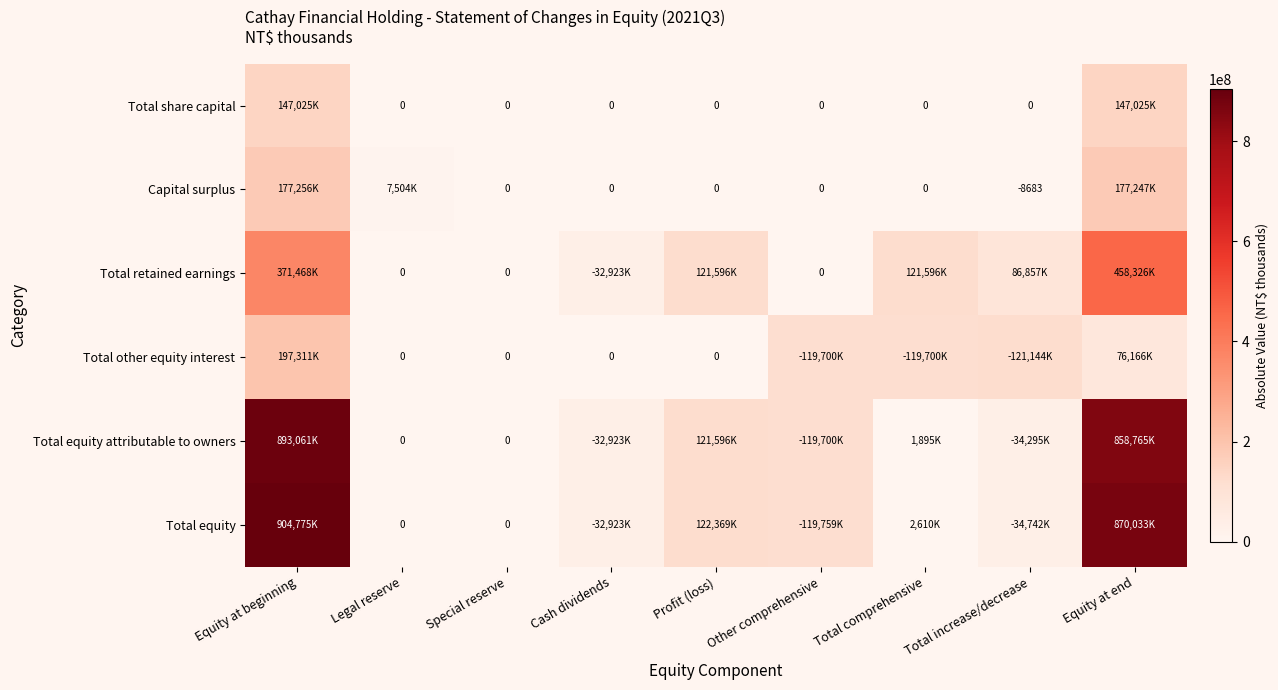

The Capital surplus series shows -15376 at Total increase/decrease. True or false?

False